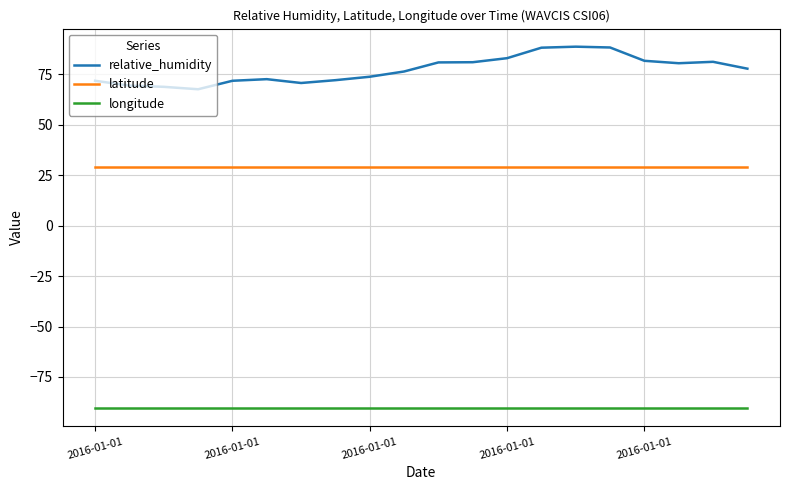

True or false: longitude and relative_humidity intersect in this chart.

False